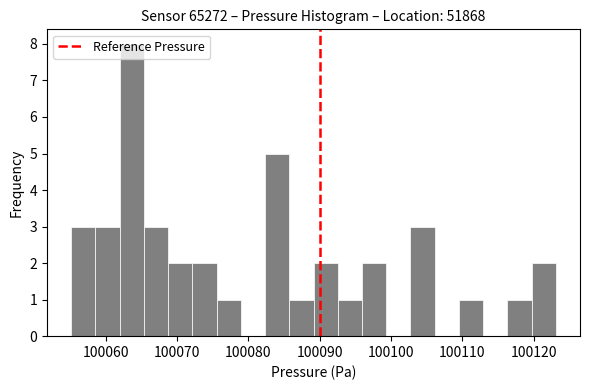

Read against the x-axis, roughly where is the centre of the tallest bar?

100064